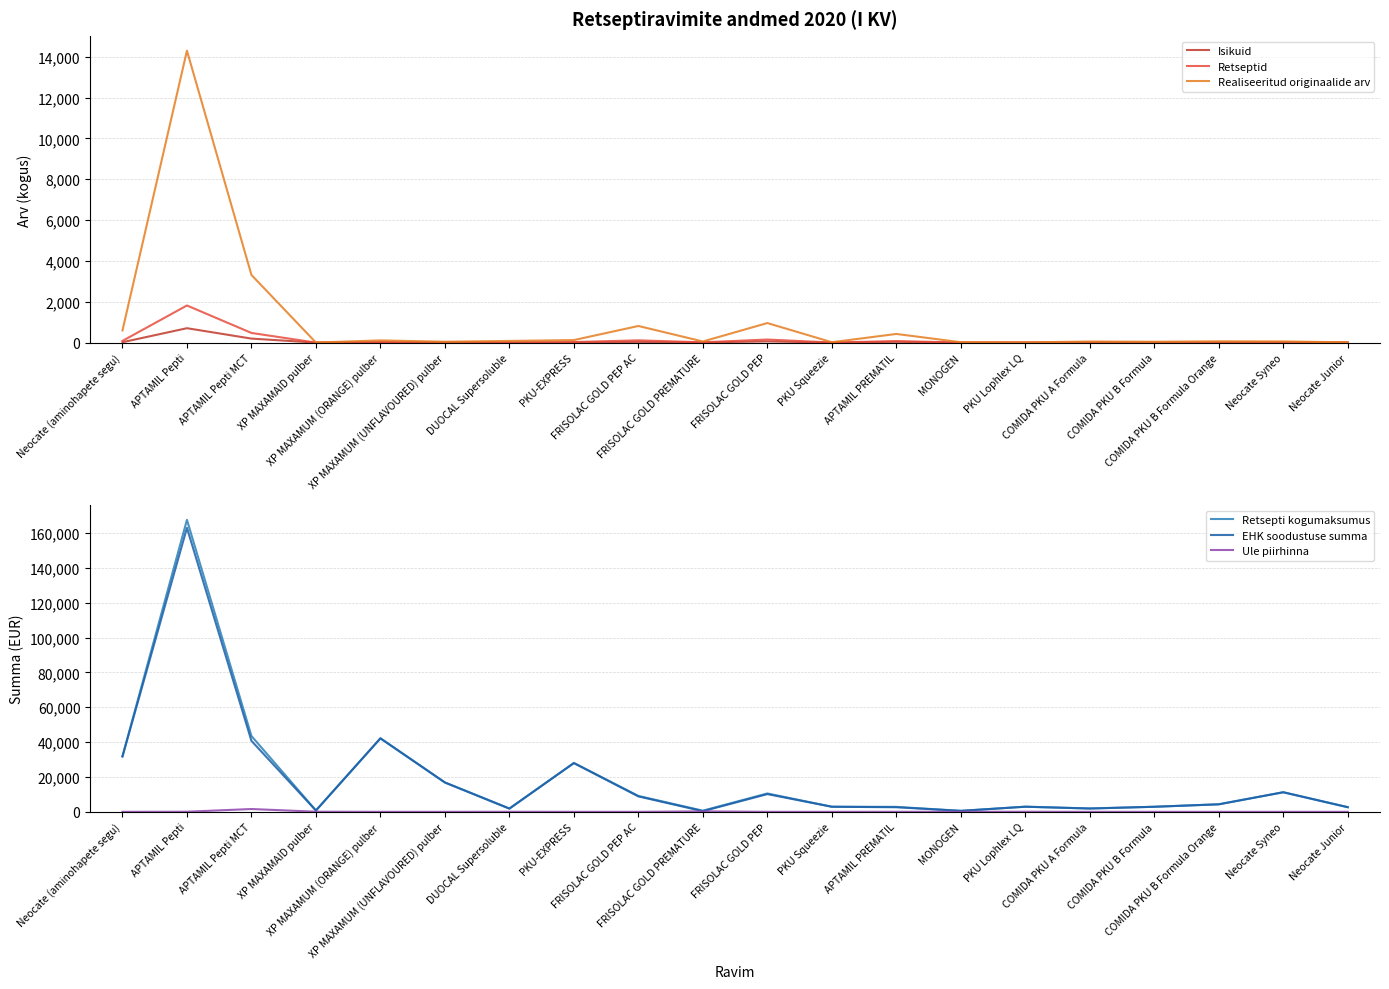

What is the highest value of the Isikuid series?

706.0